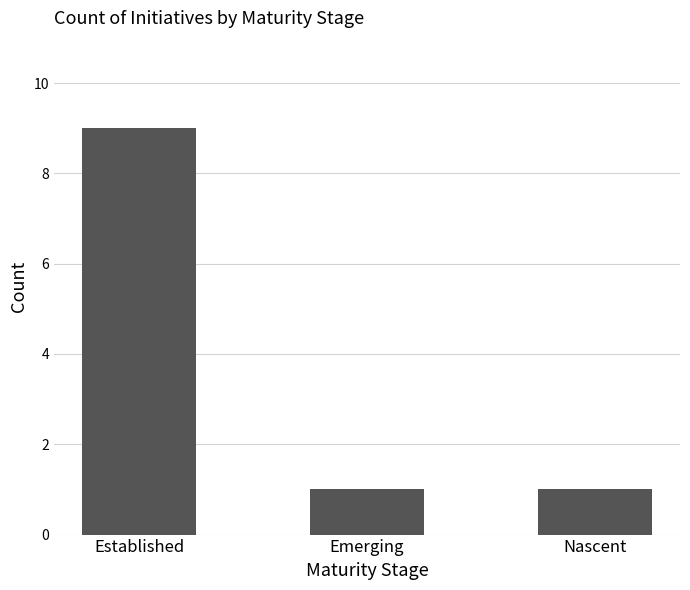

Reading right to left, transcribe all the data shown in this chart.

Nascent=1	Emerging=1	Established=9